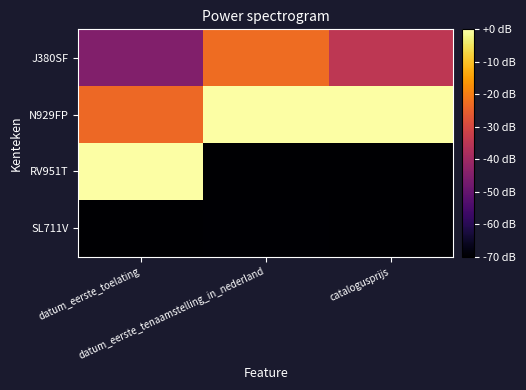

Which series has the largest range (max minus min)?

RV951T